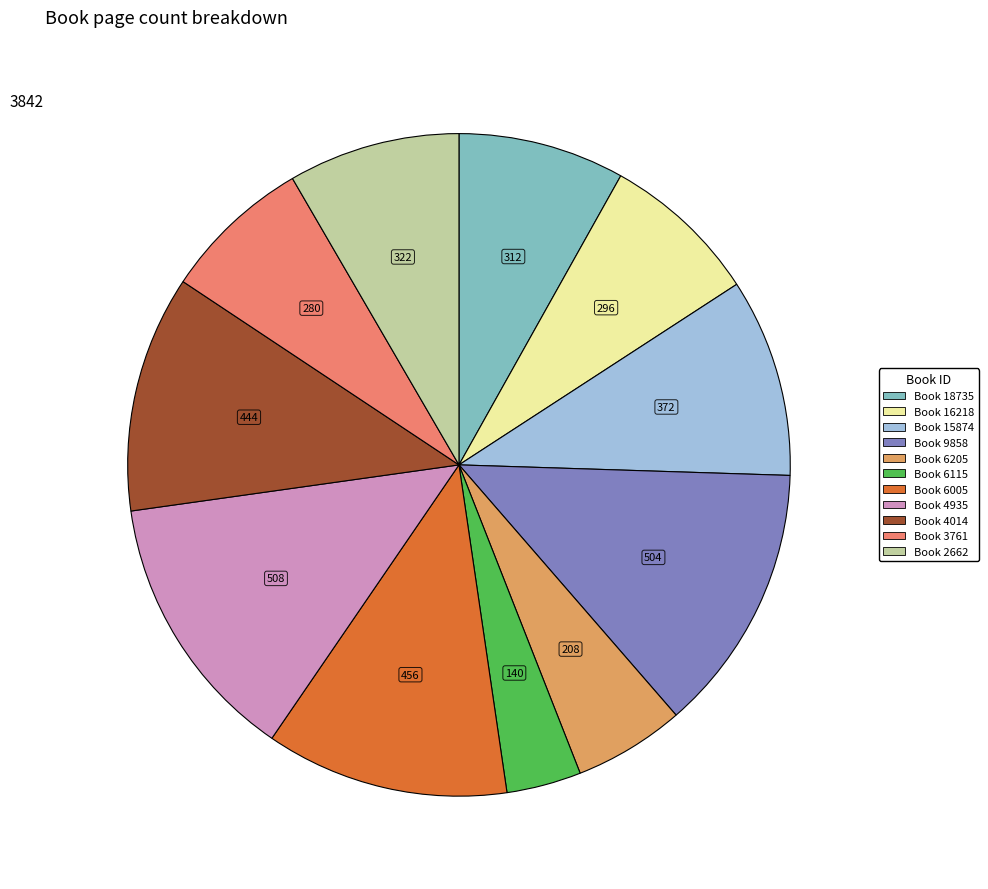

What is the largest slice in the pie chart?

4935